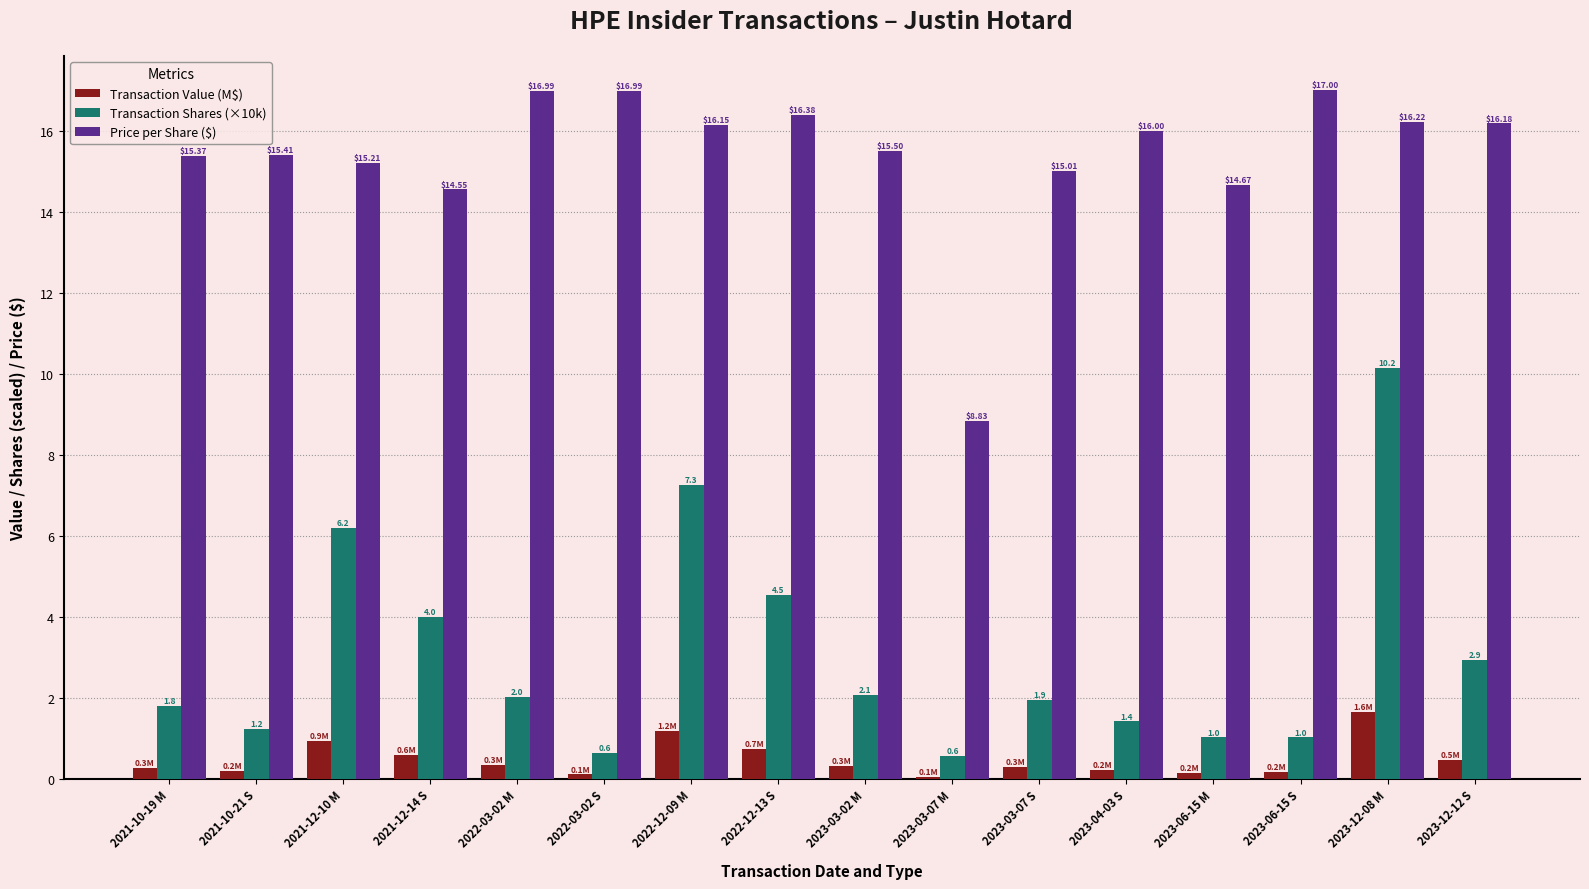

Between 2023-03-02 M and 2023-12-12 S, which series saw the biggest shift?

Transaction Shares (×10k)